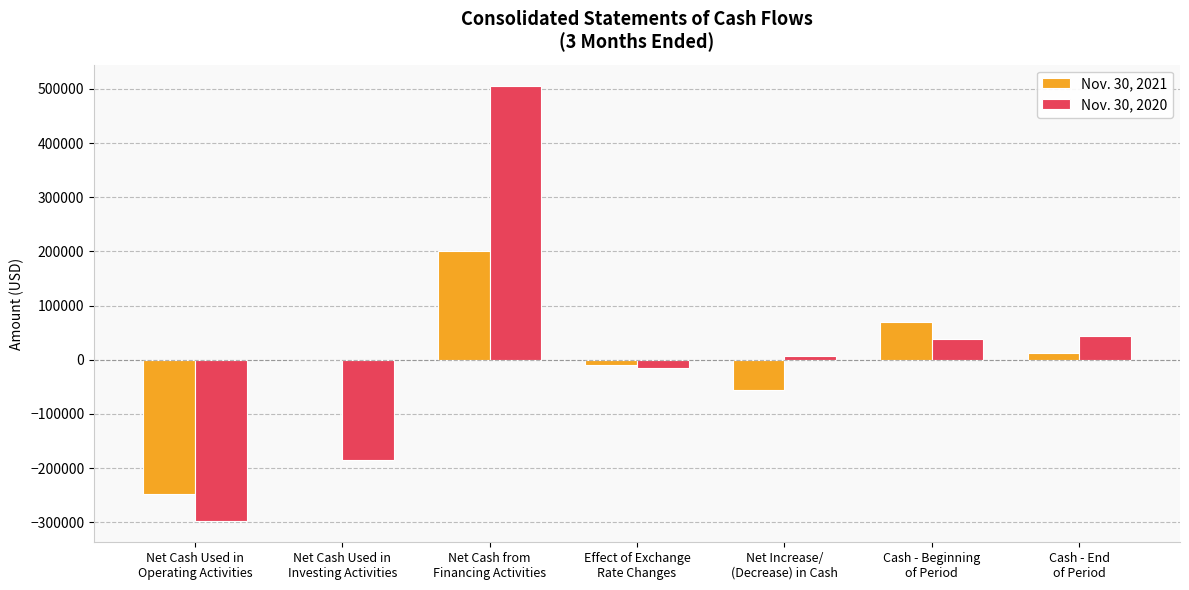

What are all the series names shown in the legend?

Nov. 30, 2021, Nov. 30, 2020